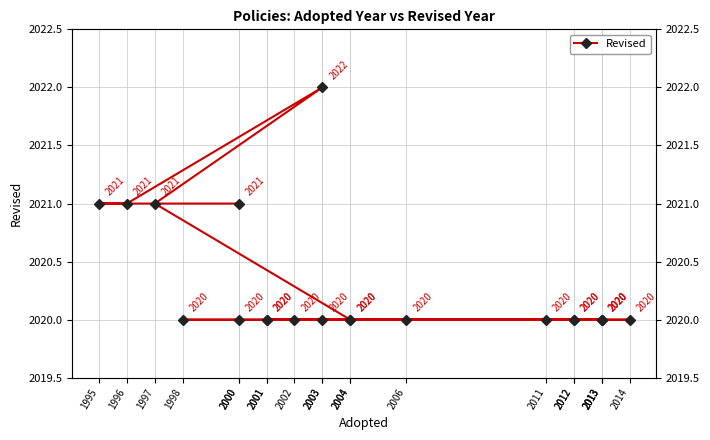

How many lines are shown in the chart?

1